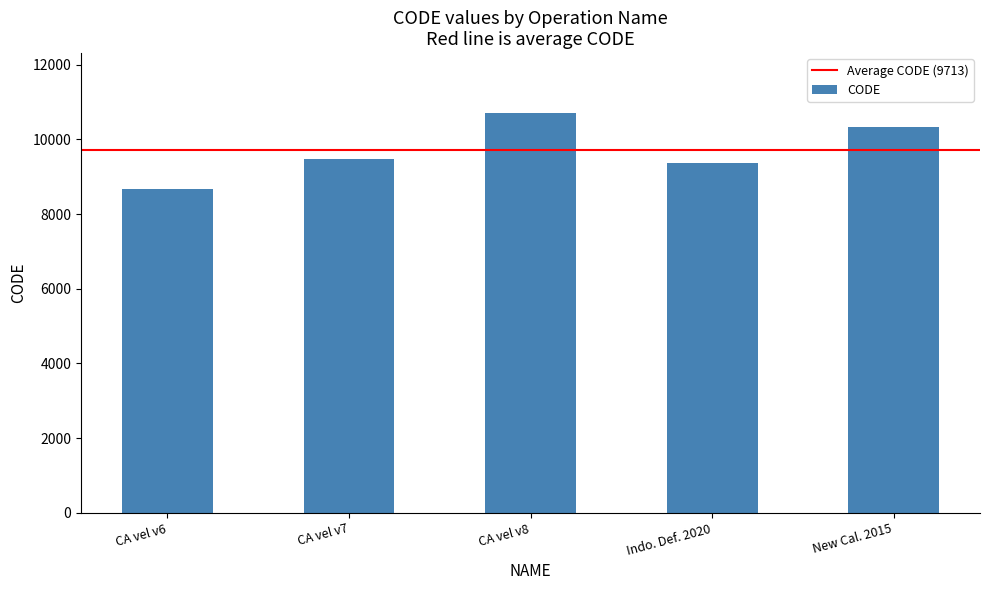

Reading right to left, extract all data points from this chart.

10323	9375	10707	9483	8676